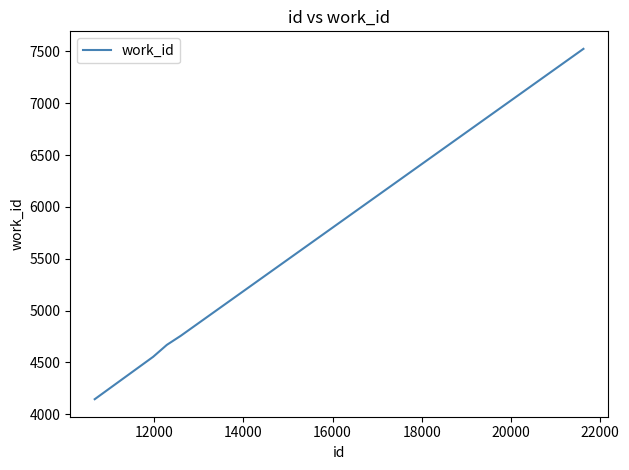

What is the minimum value shown in the chart?

4146